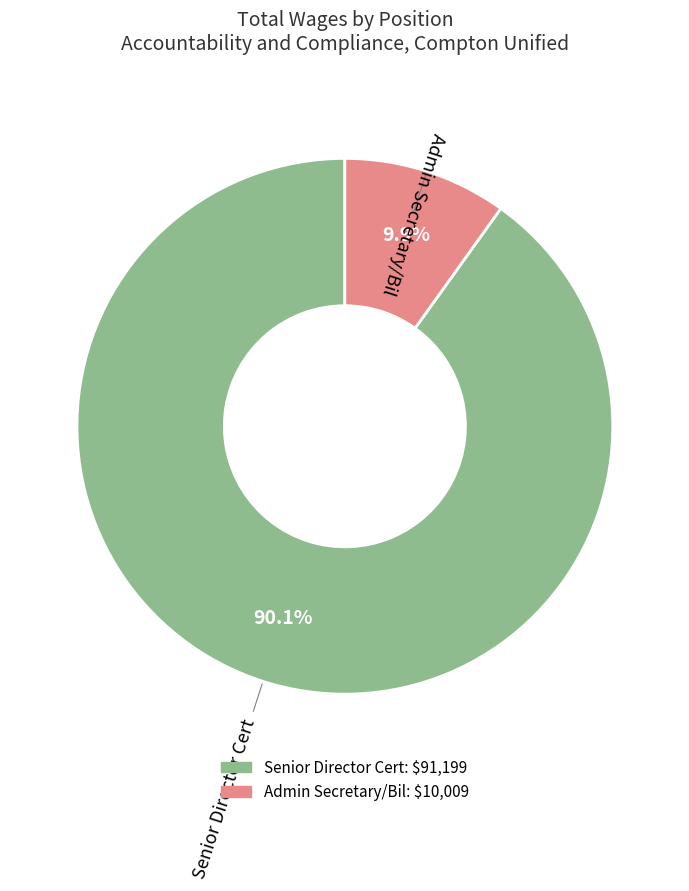

To the nearest percent, what is the difference between the largest and smallest slice percentages?

80%